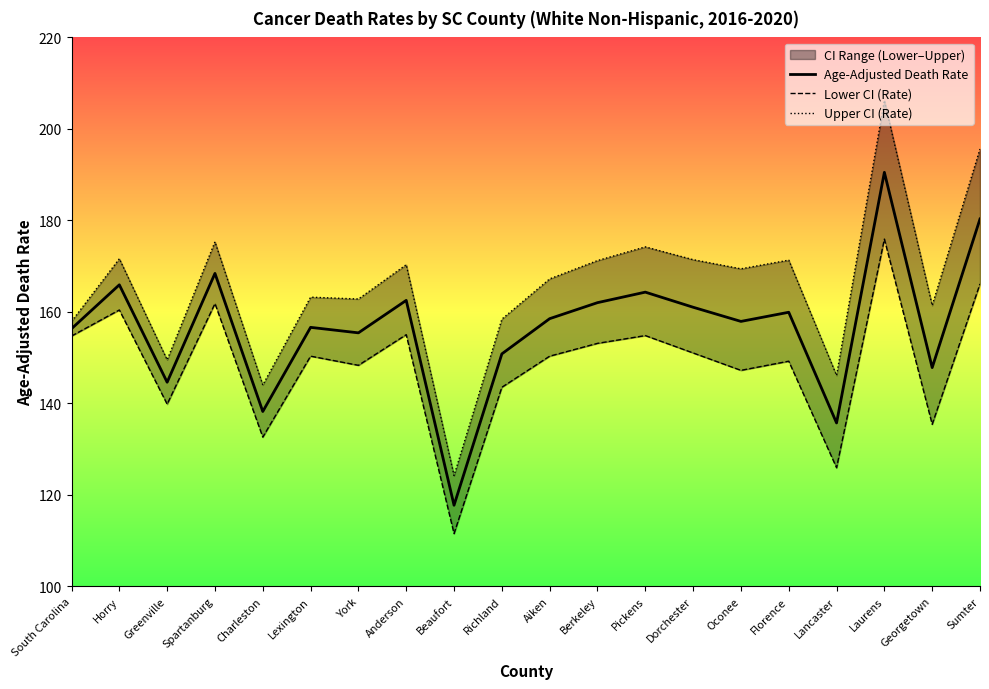

What position from the left is Charleston?

5